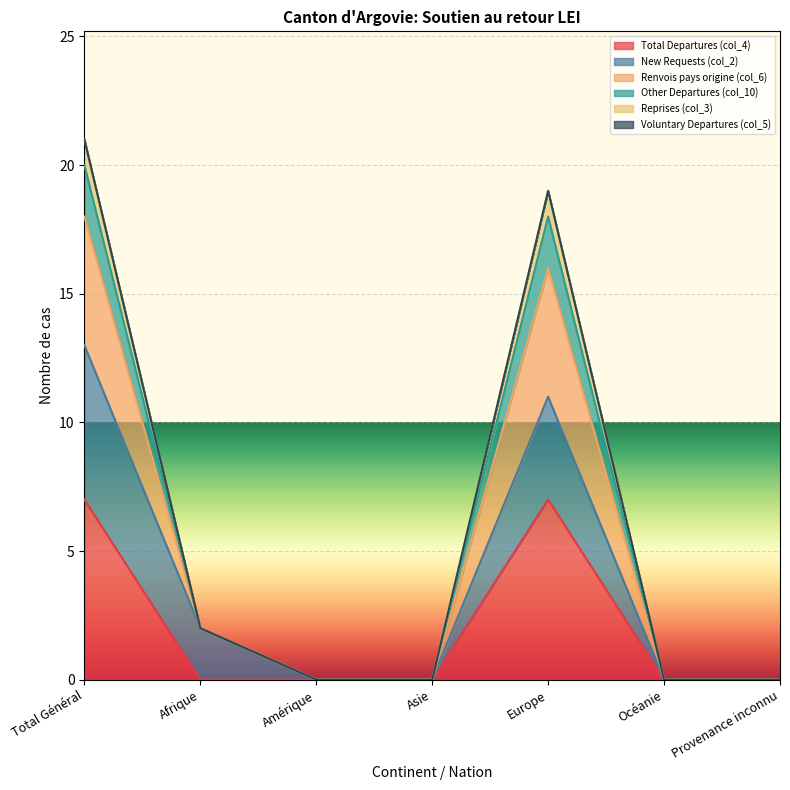

True or false: Total Departures (col_4) has a value of 2 at Océanie.

False